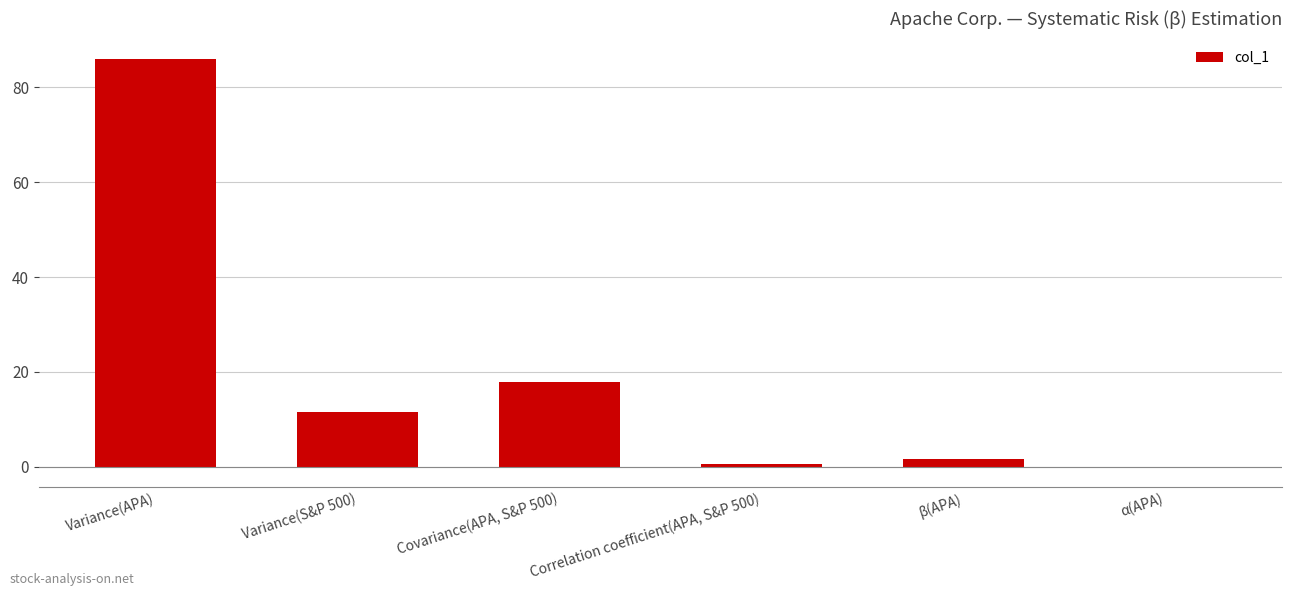

Which label corresponds to the largest value in the chart?

Variance(APA)